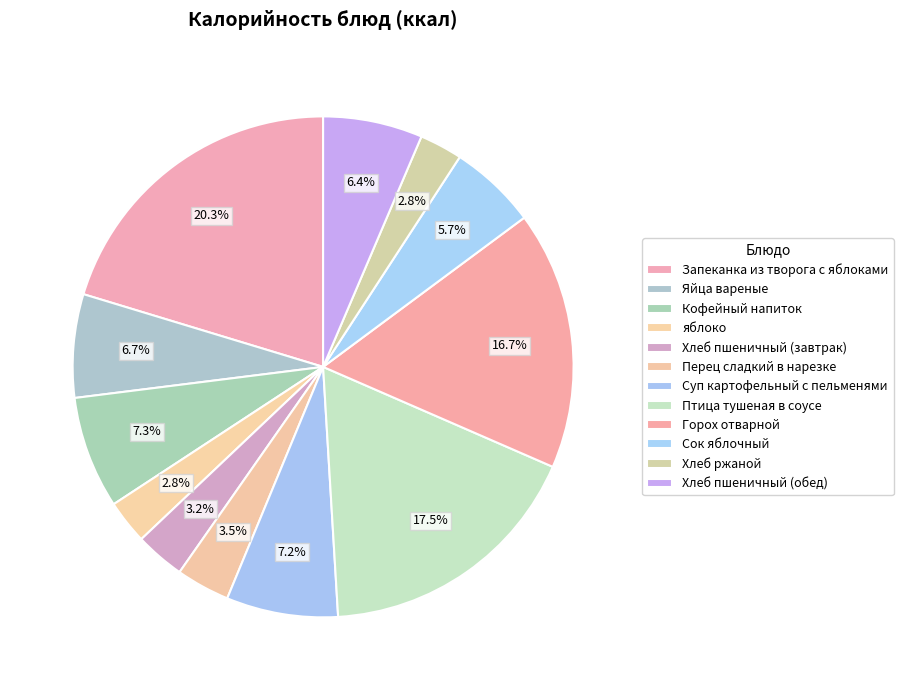

How many slices are in this pie chart?

12